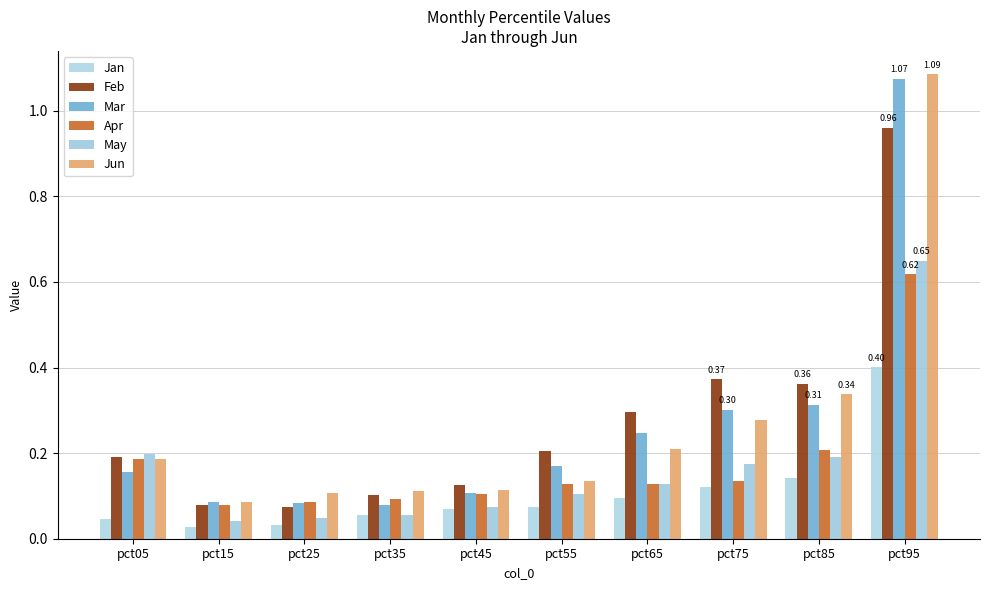

At which category is the sum across all series the highest?

pct95